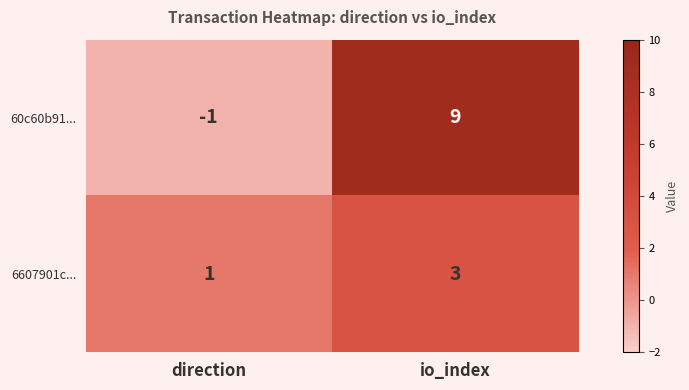

Rank the series by their maximum value, from lowest to highest.

6607901c..., 60c60b91...